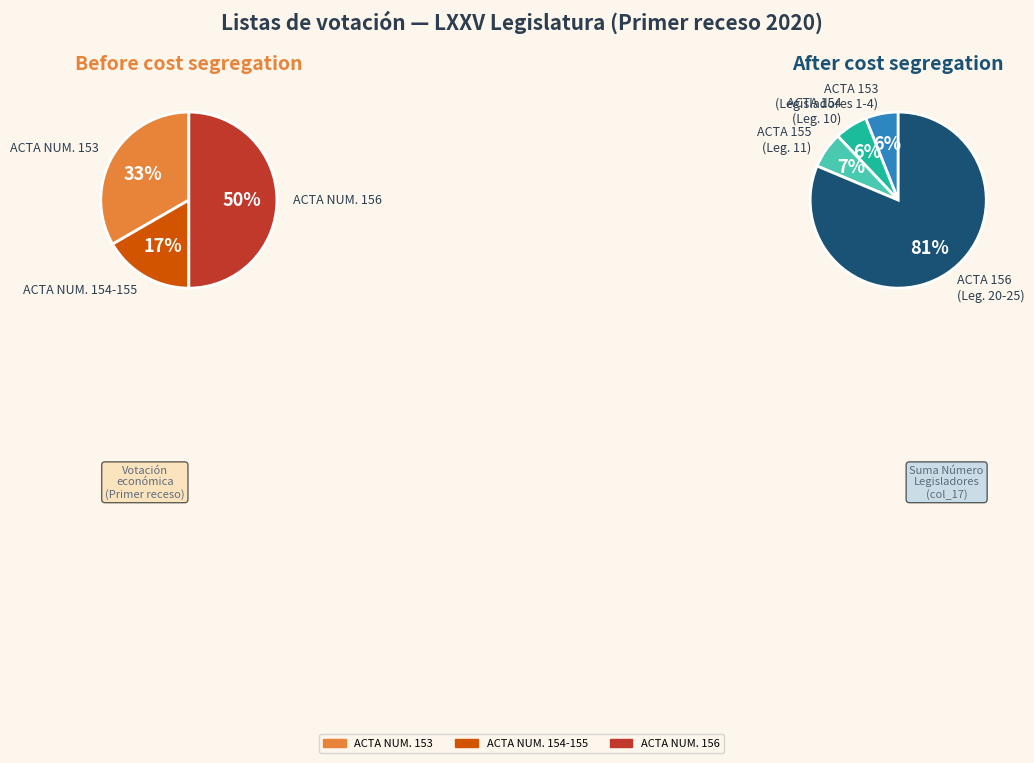

Is there any slice that represents more than half of the pie?

No